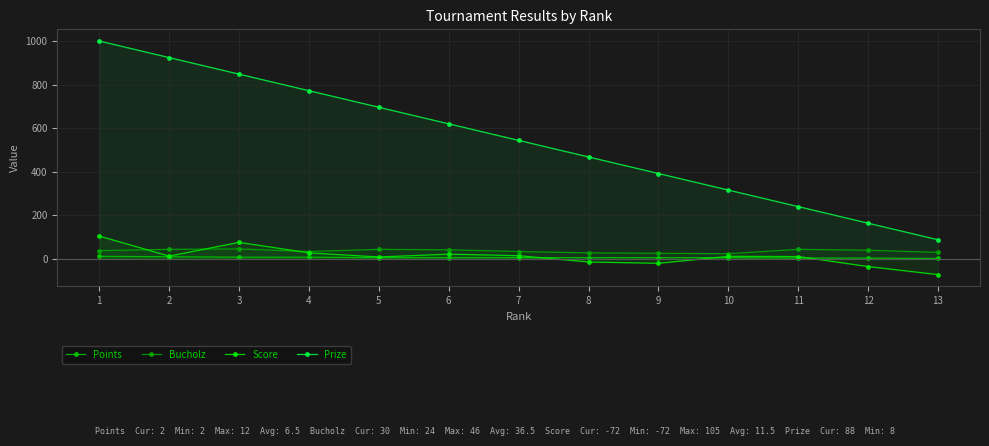

Which label corresponds to the largest value in the chart?

1